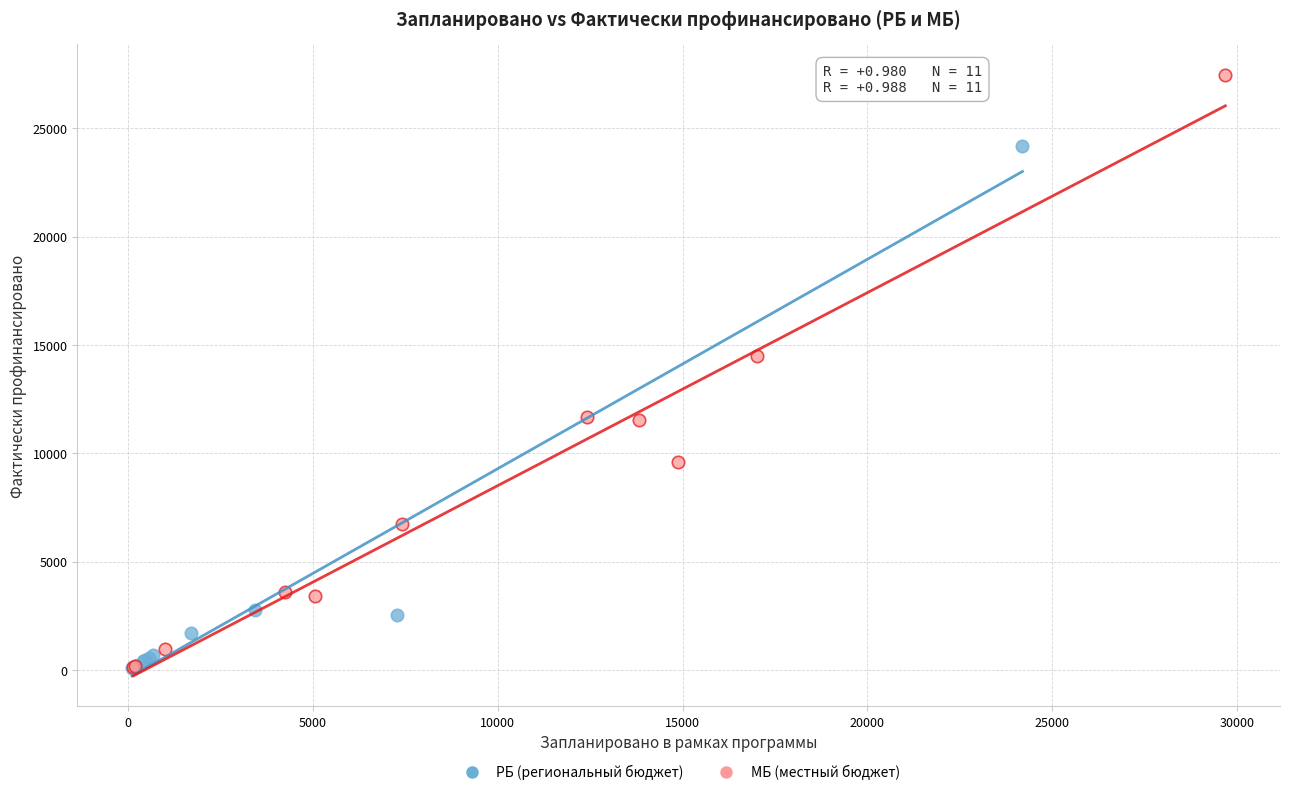

Which series has the largest Y range (max minus min)?

МБ (местный бюджет)